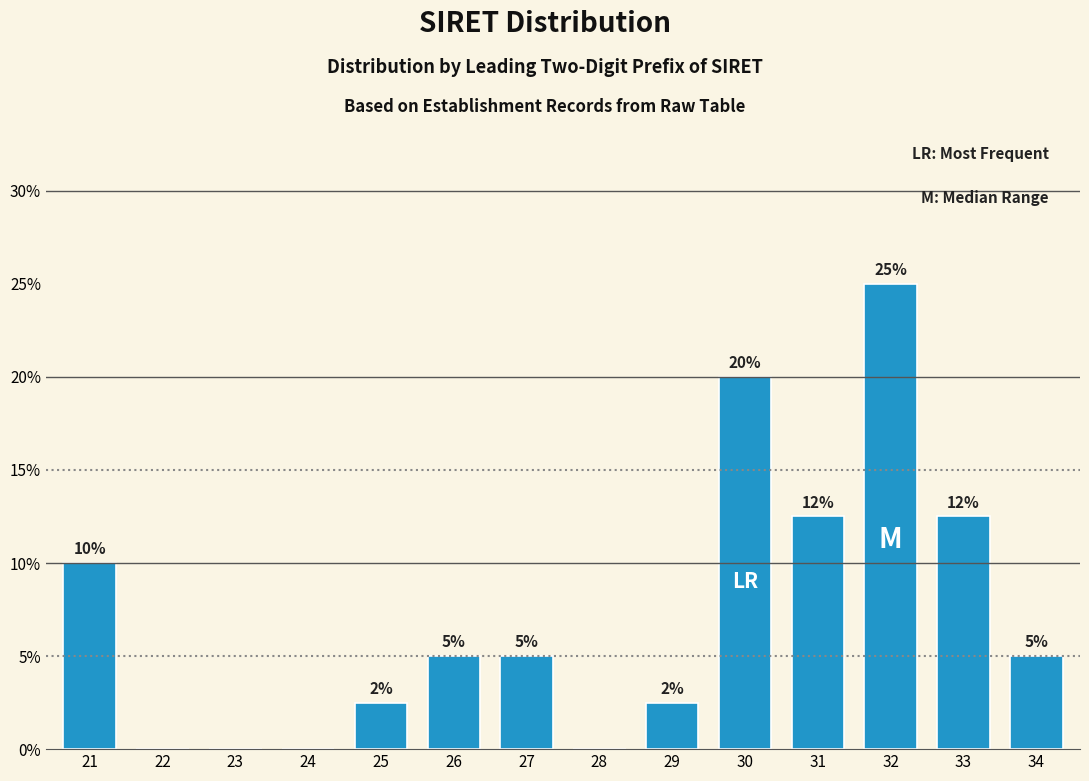

True or false: the data shows 2.5 at 29.

True